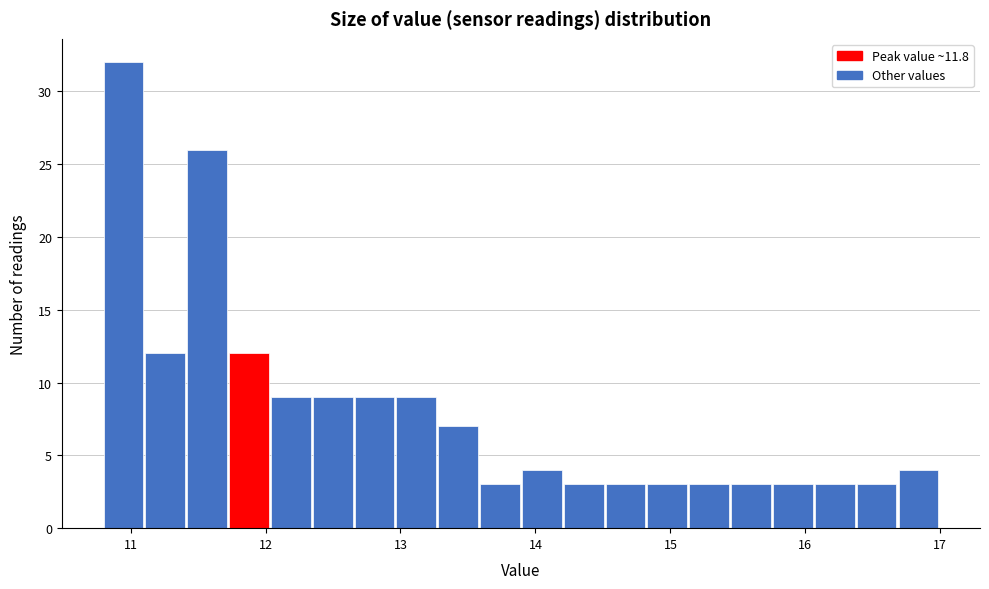

Read against the x-axis, roughly where is the centre of the tallest bar?

10.9